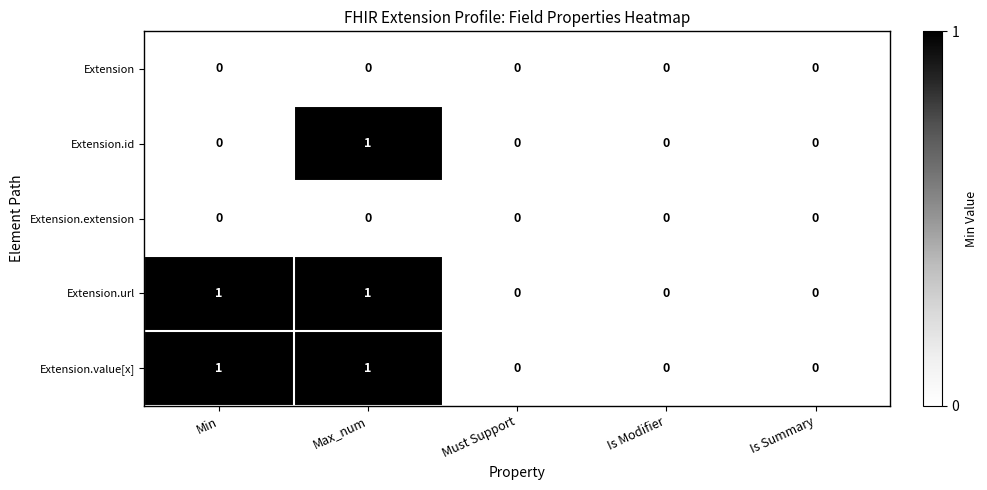

Count the Extension.value[x] values in the range 0 to 1.

5